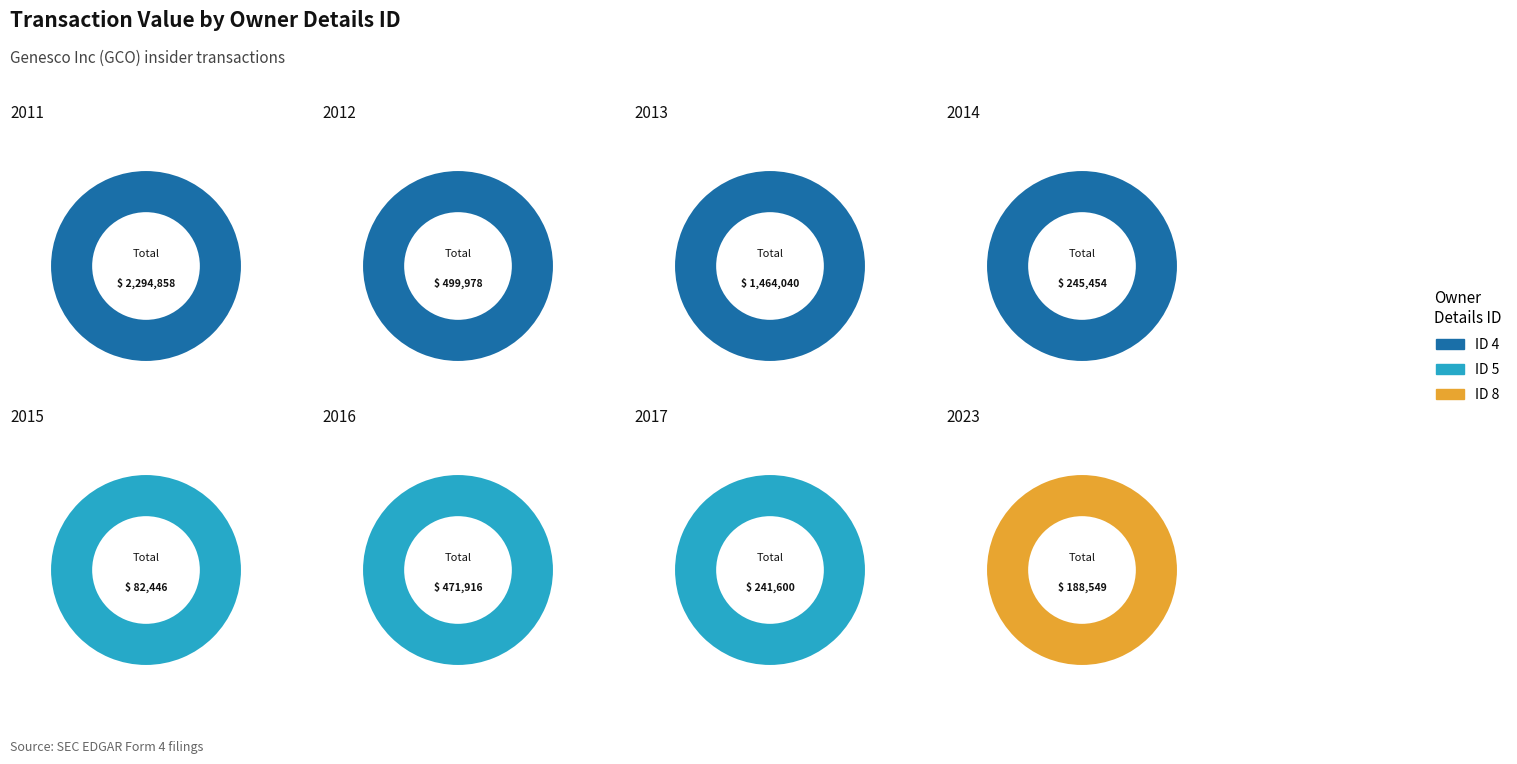

Count the number of slices in the pie.

3